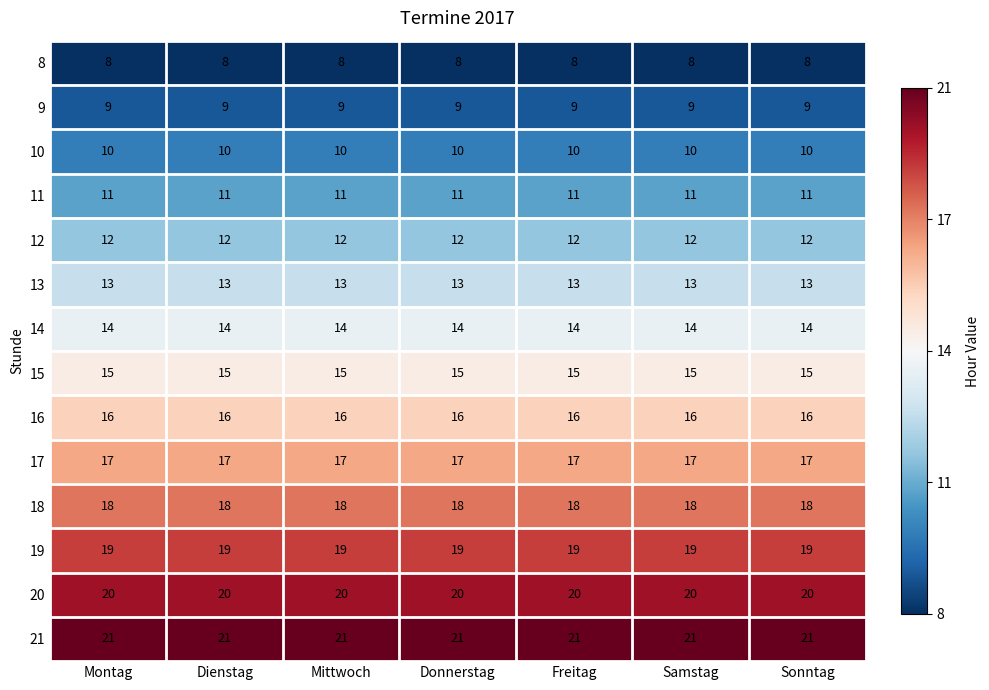

Is it true that 18 equals 28 at Mittwoch?

False